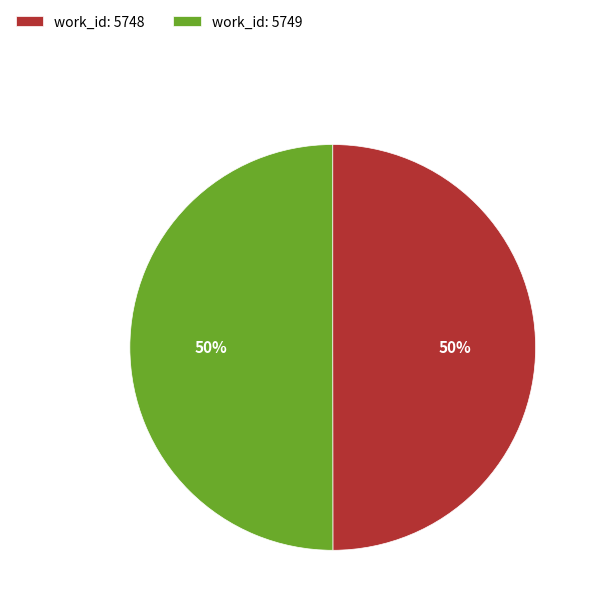

Is the sum of work_id: 5748 and work_id: 5749 greater than half?

Yes